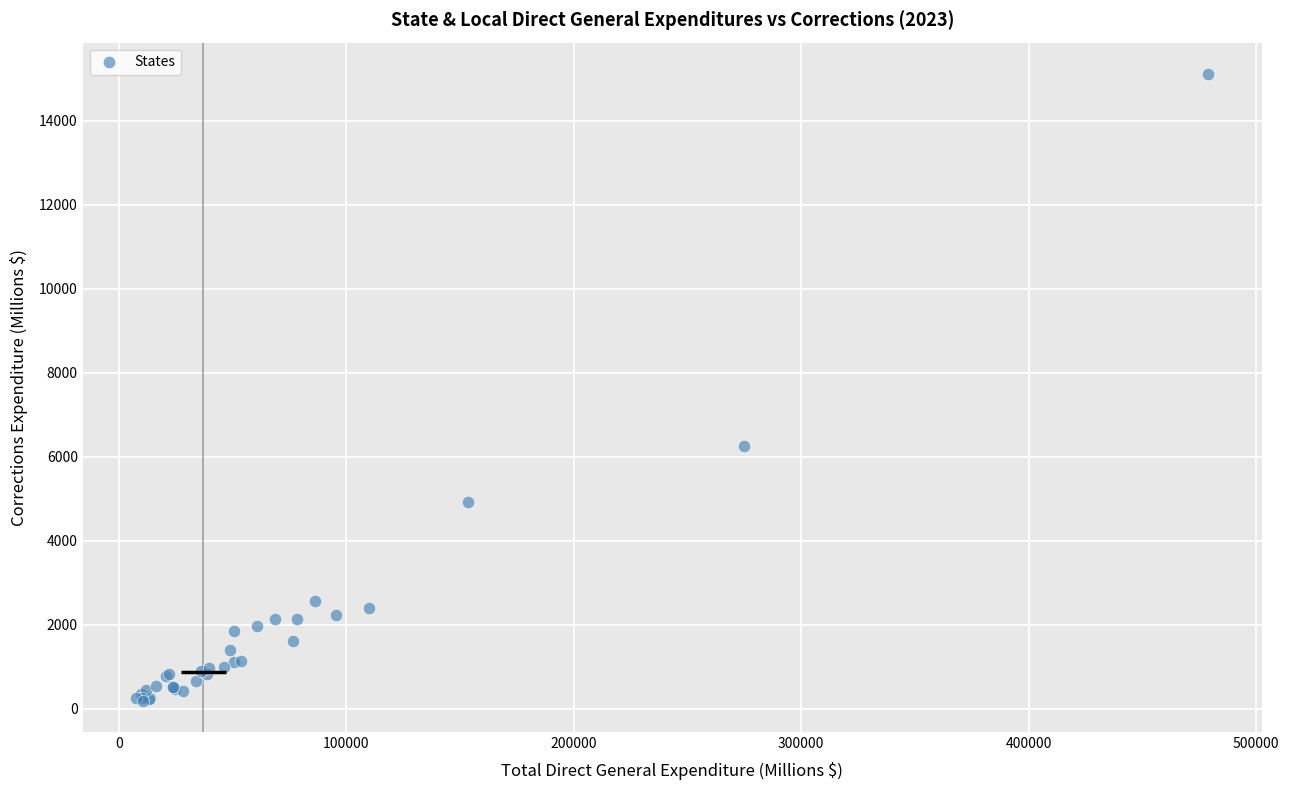

What Y value in the scatter plot is closest to 7657?

6251.8